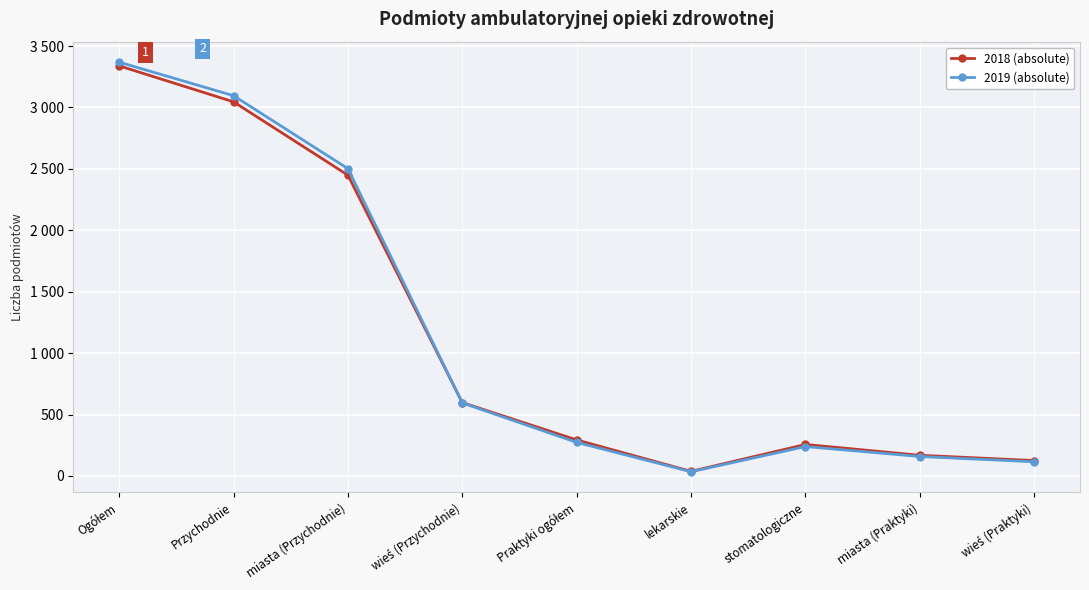

At how many categories does at least one series exceed 856?

3